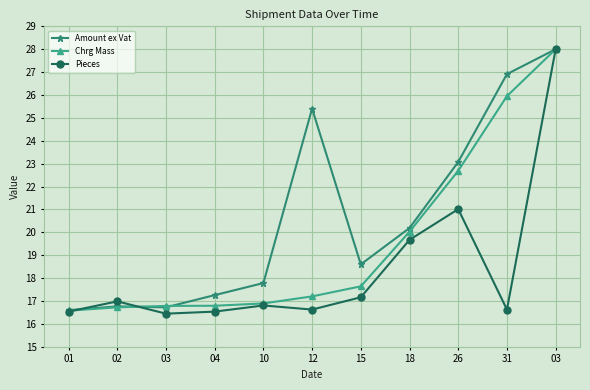

What is the approximate value of Pieces at 12?

16.6